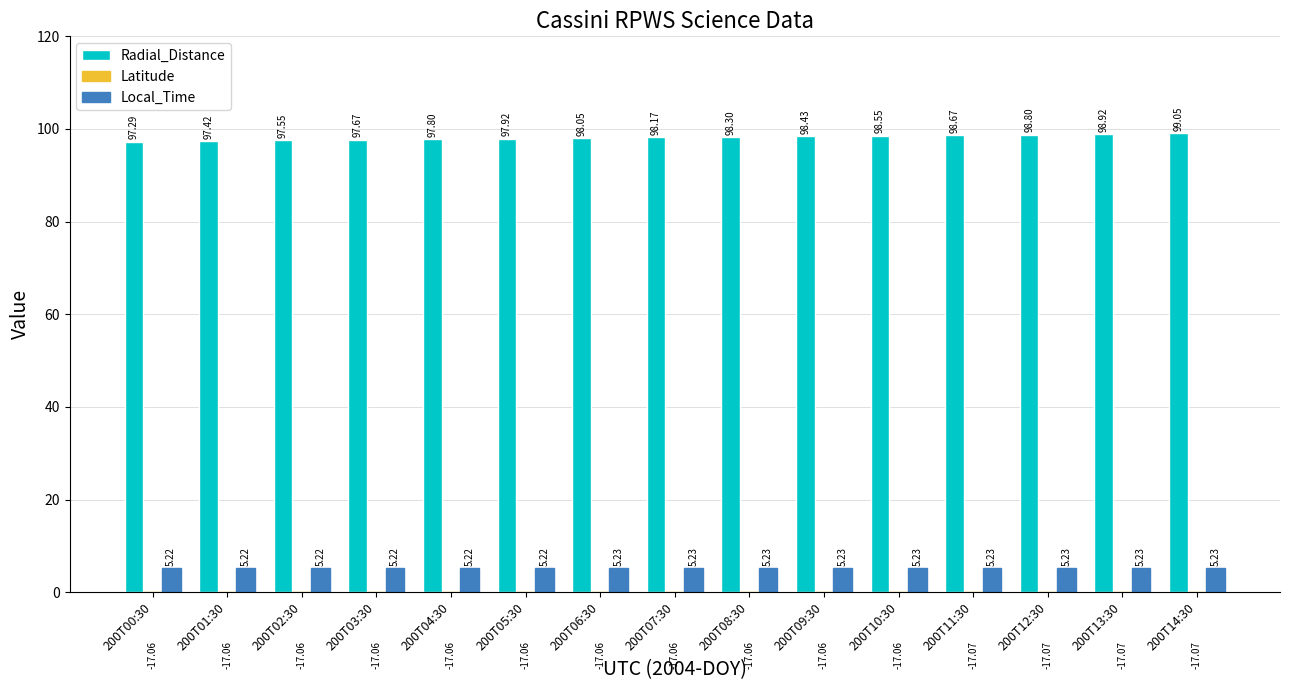

At which label is Local_Time closest to 5?

200T00:30